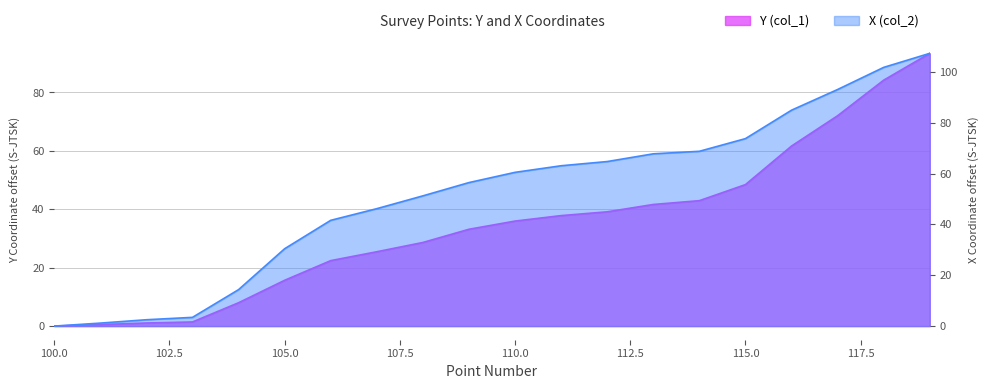

What is the difference between the X (col_2) values at 116 and 109?

28.5